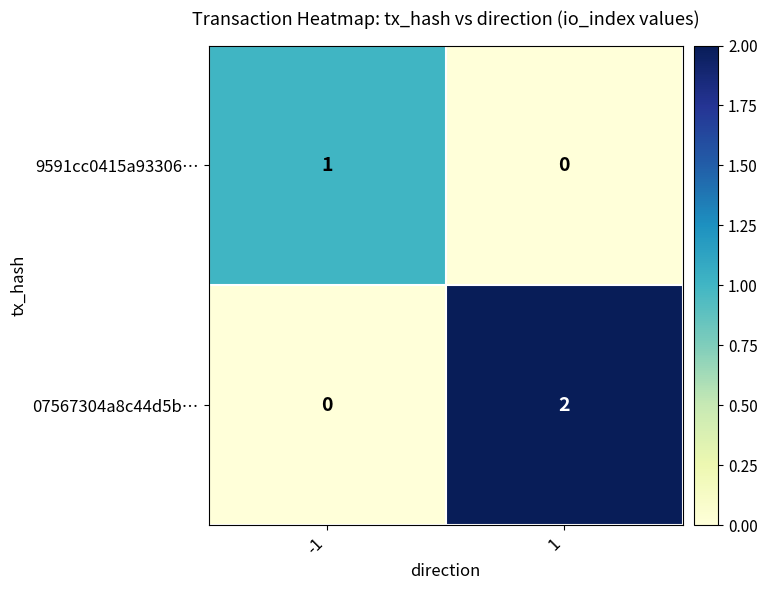

True or false: 07567304a8c44d5b… has a value of 1 at 1.

False